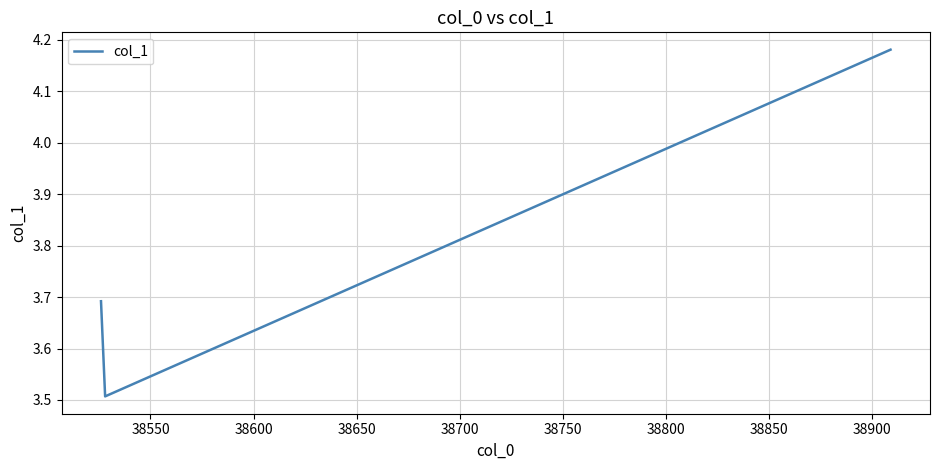

What is the smallest value displayed?

3.5